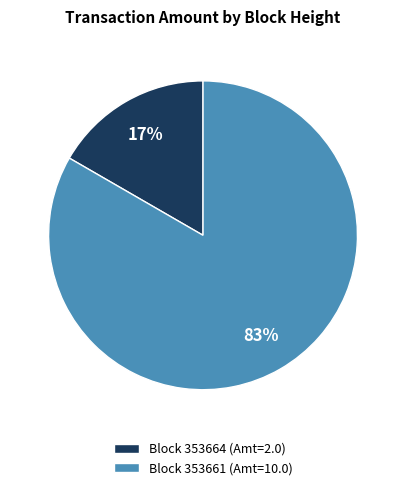

To the nearest percent, what is the average slice percentage?

50%